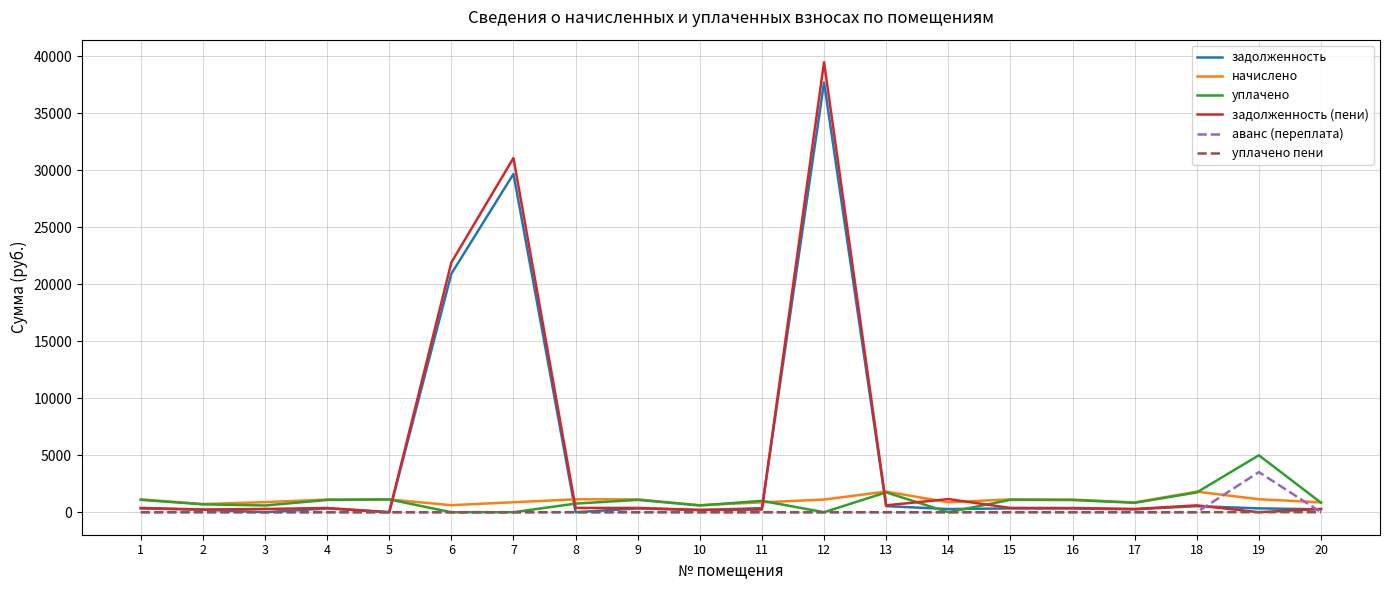

The value of аванс (переплата) at 8 is 0.0. True or false?

True